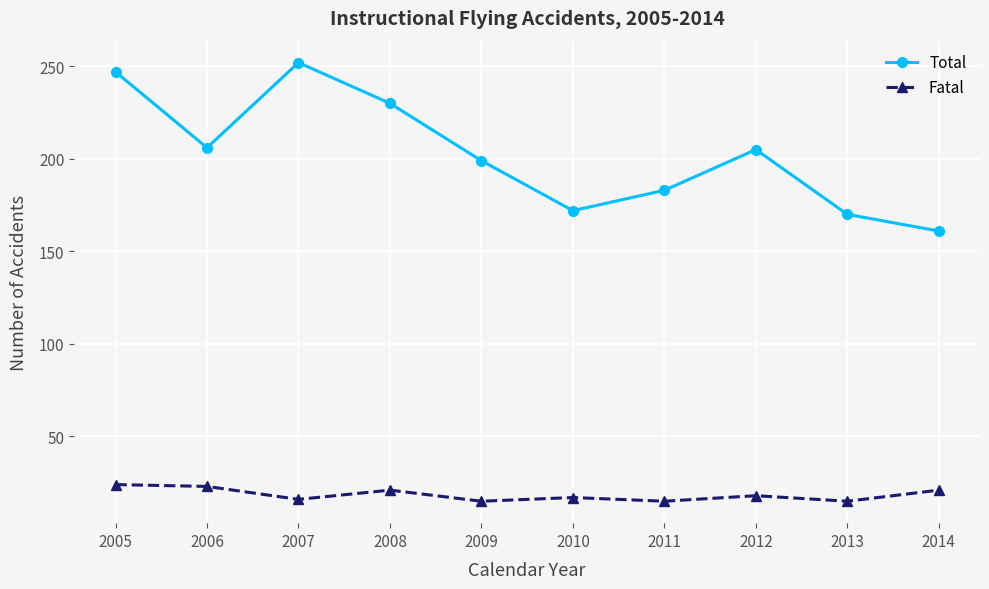

What are all the series names shown in the legend?

Total, Fatal